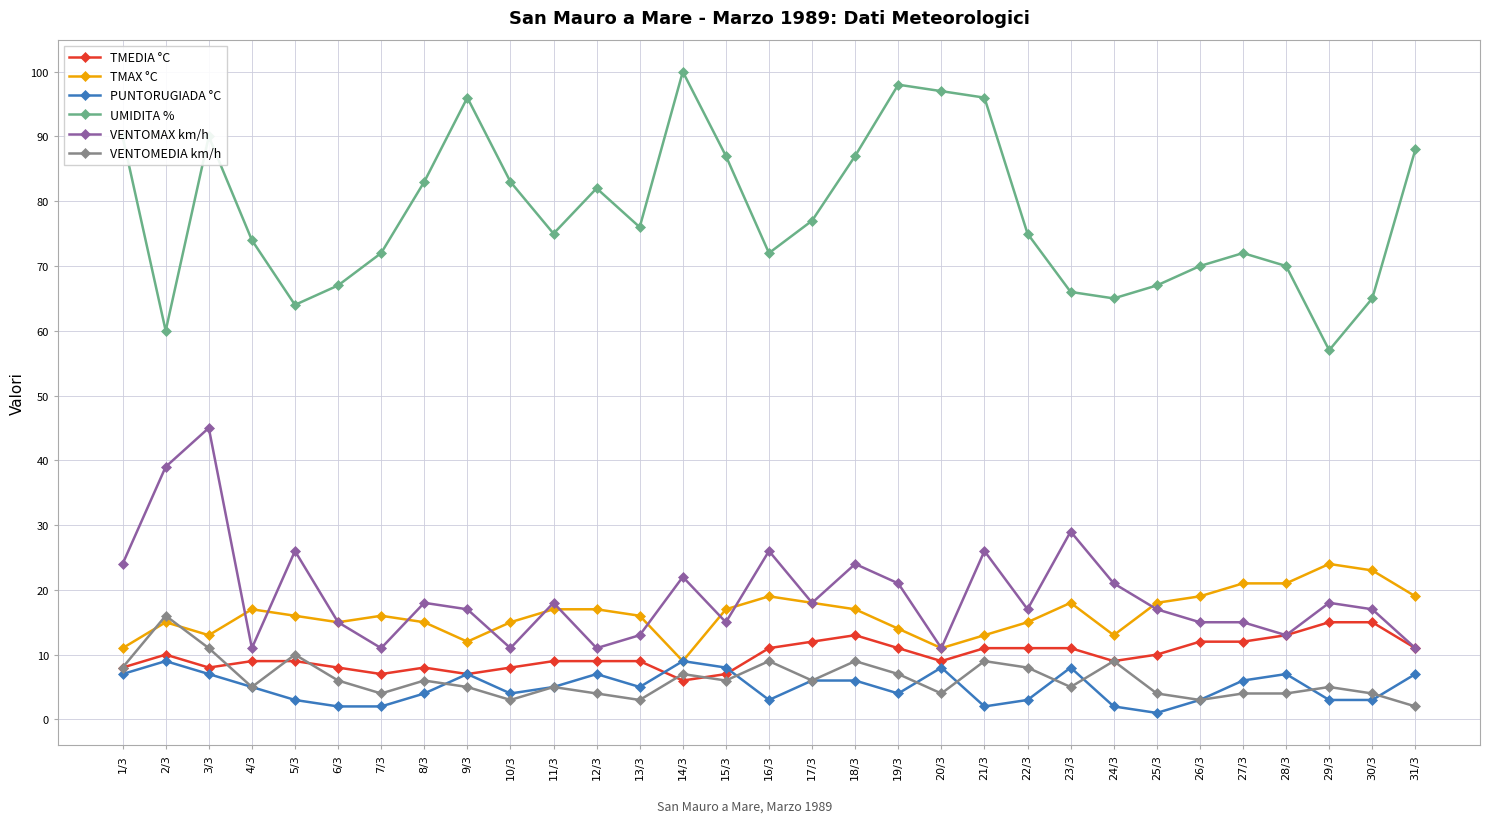

What is the label of the 12th point from the left?

12/3